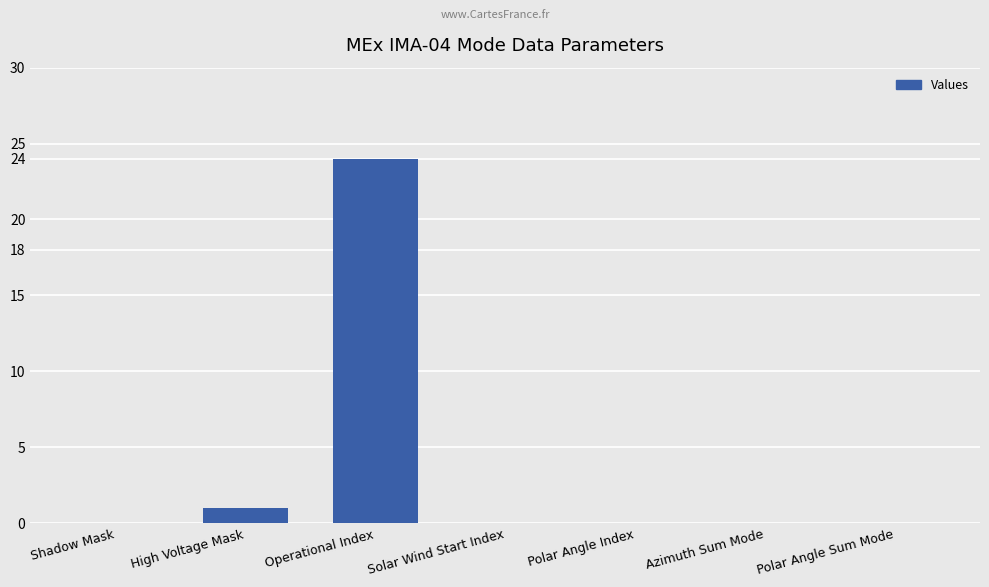

What is the ratio of the value at Operational Index to the value at High Voltage Mask?

24.0